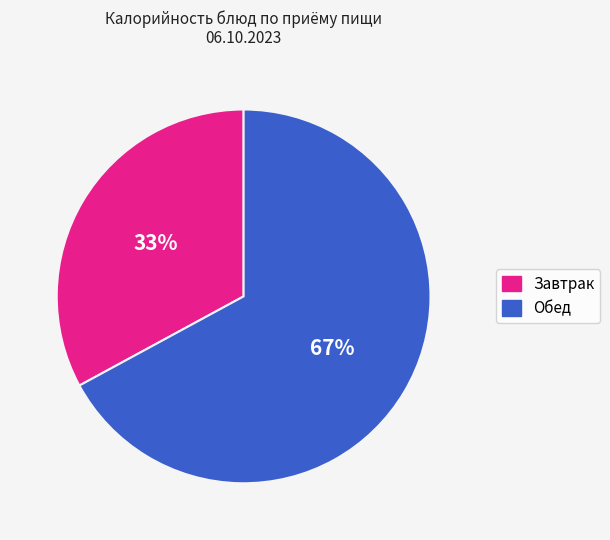

Is there a majority slice in this chart?

Yes